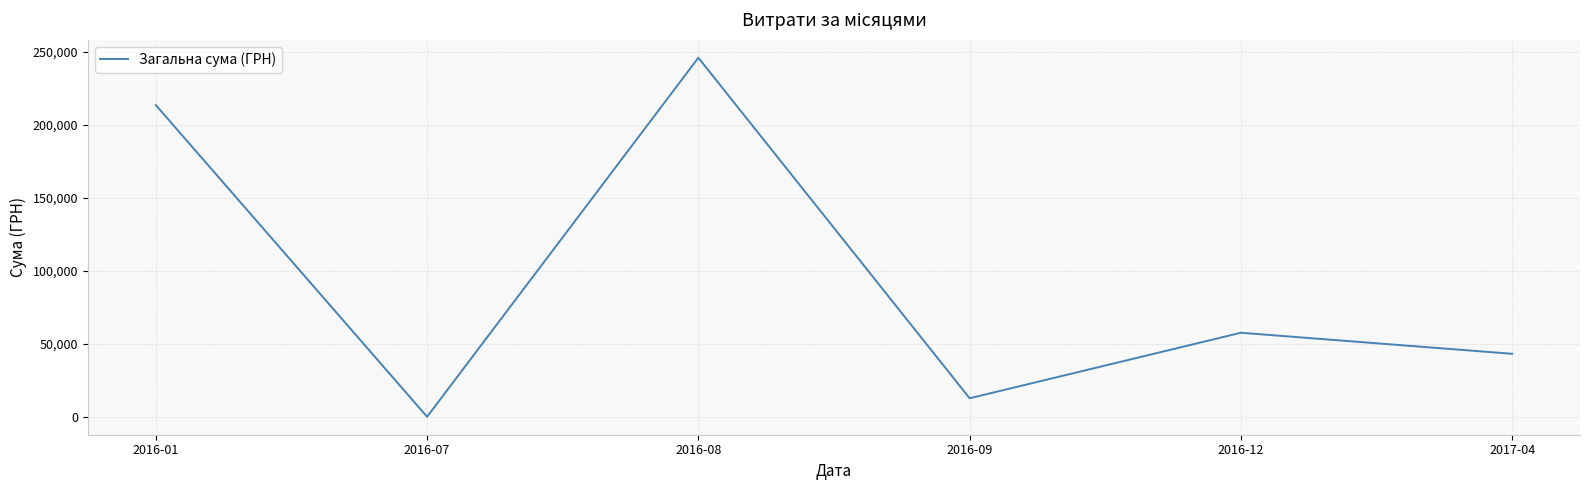

How many interior local peaks (higher than both neighbors) does the data have?

2